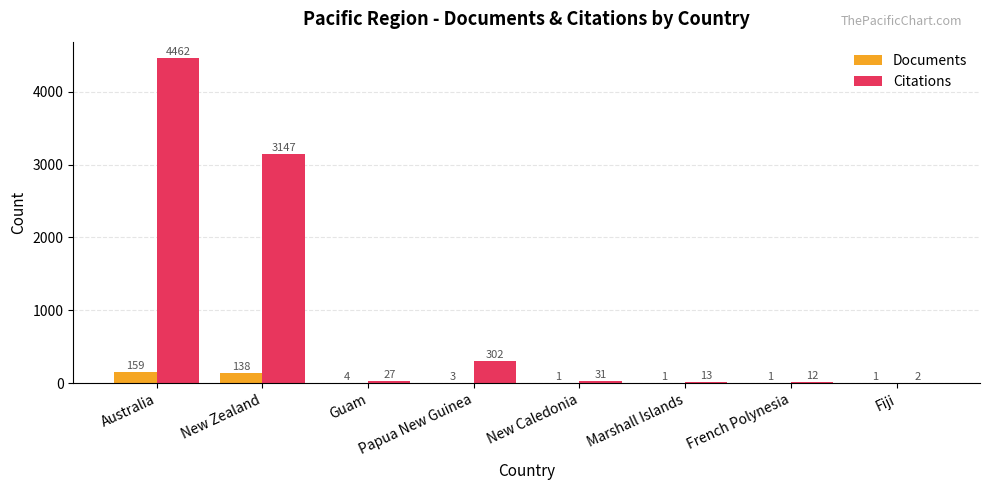

True or false: Citations has a value of 3147 at New Zealand.

True